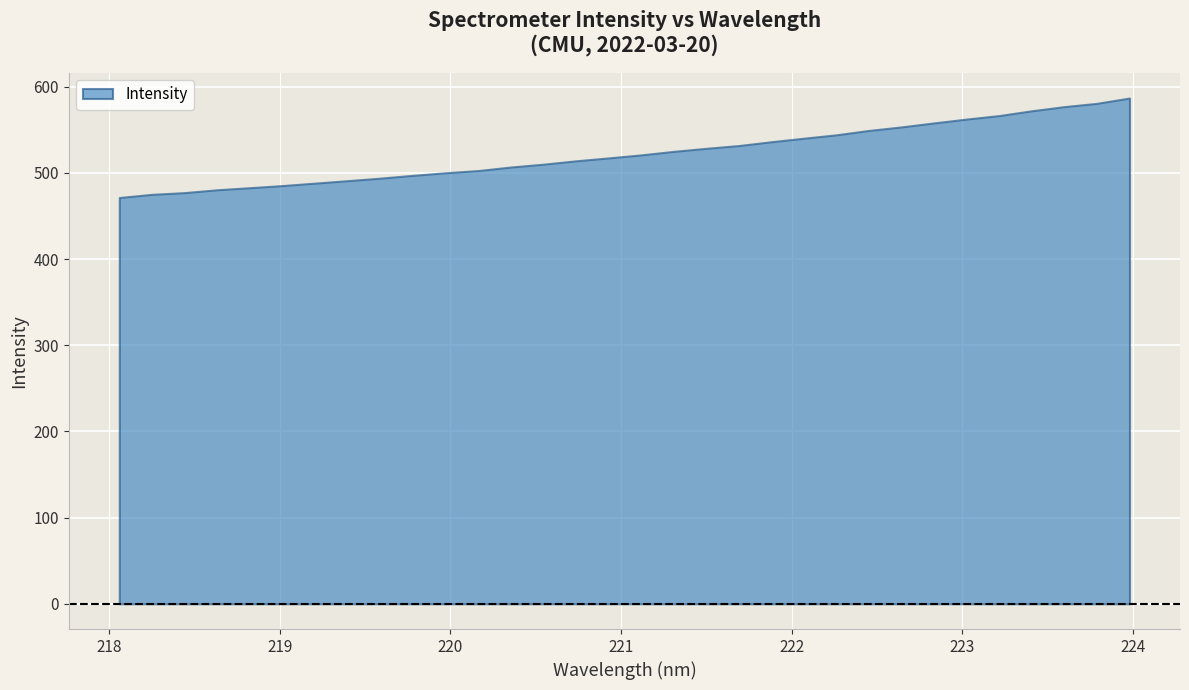

What is the minimum value shown in the chart?

471.4